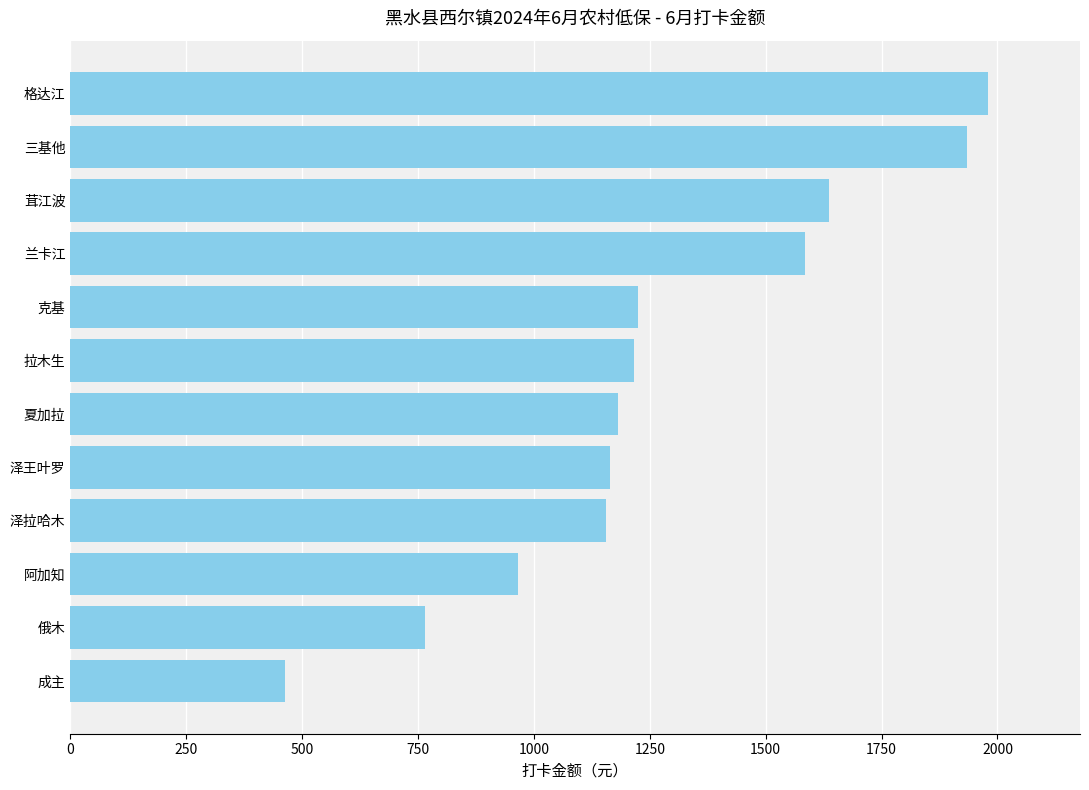

What is the change in value from 泽拉哈木 to 成主?

-692